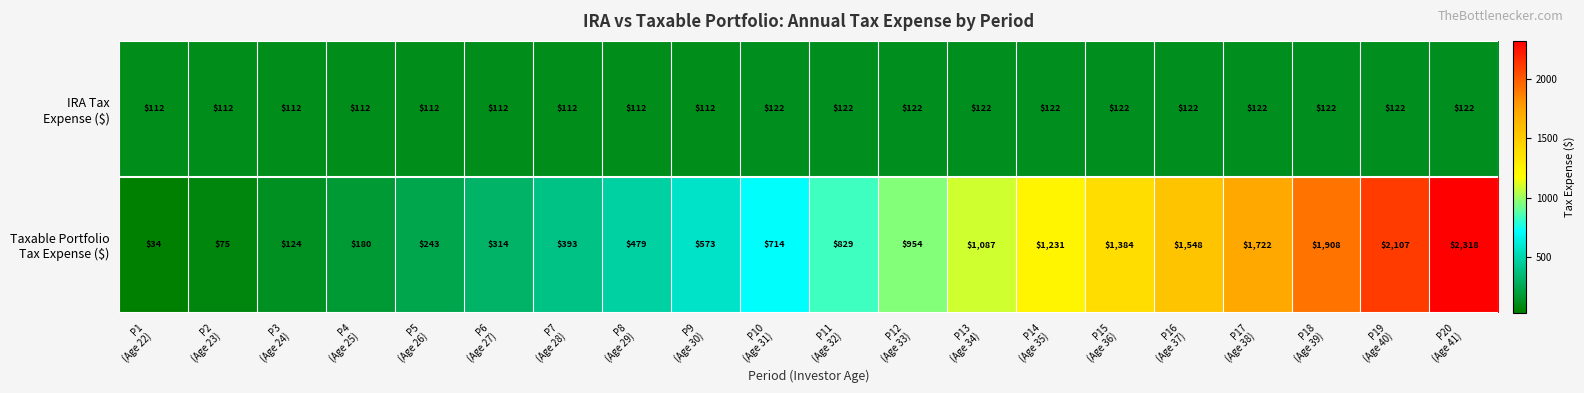

At how many categories does at least one series exceed 862?

9